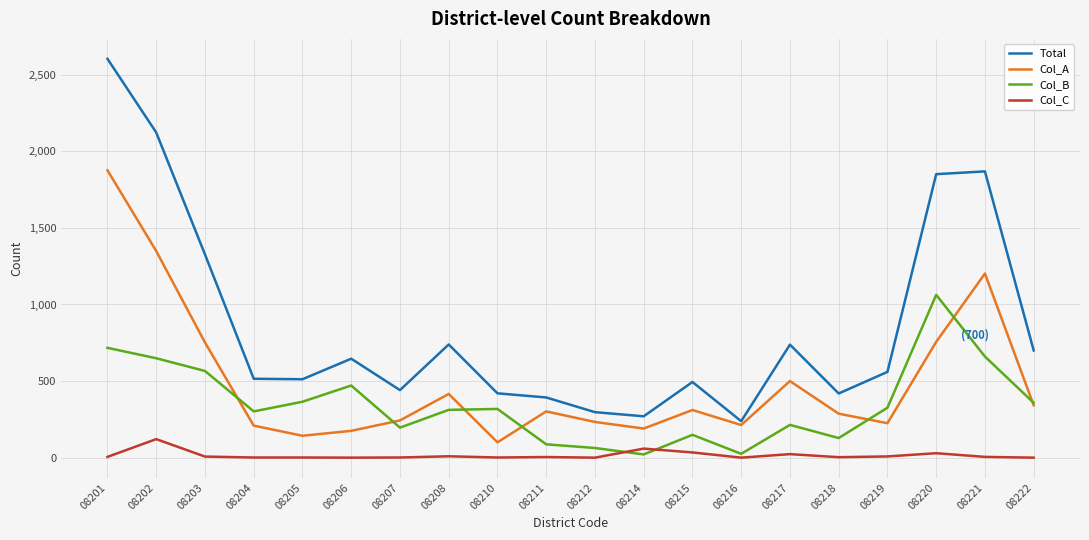

Is the value of Col_C at 08212 greater than the value of Col_A at 08205?

No